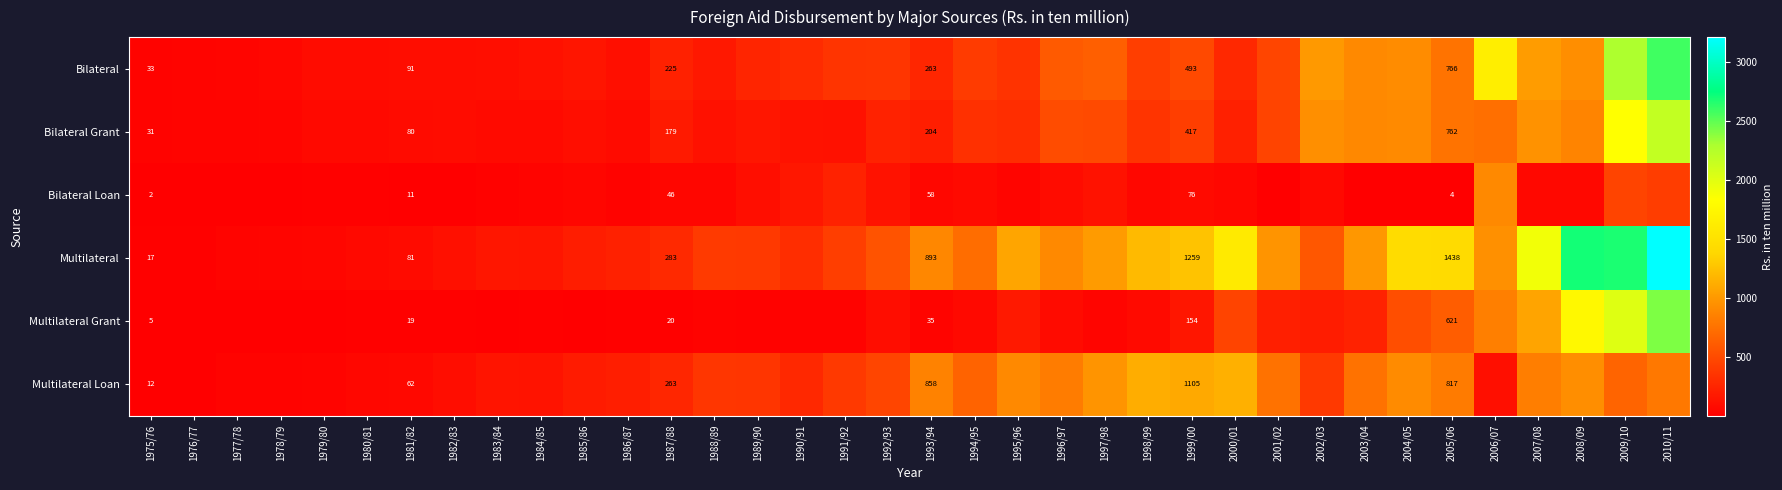

At 2005/06, list the series in order from smallest to largest.

Bilateral Loan, Multilateral Grant, Bilateral Grant, Bilateral, Multilateral Loan, Multilateral